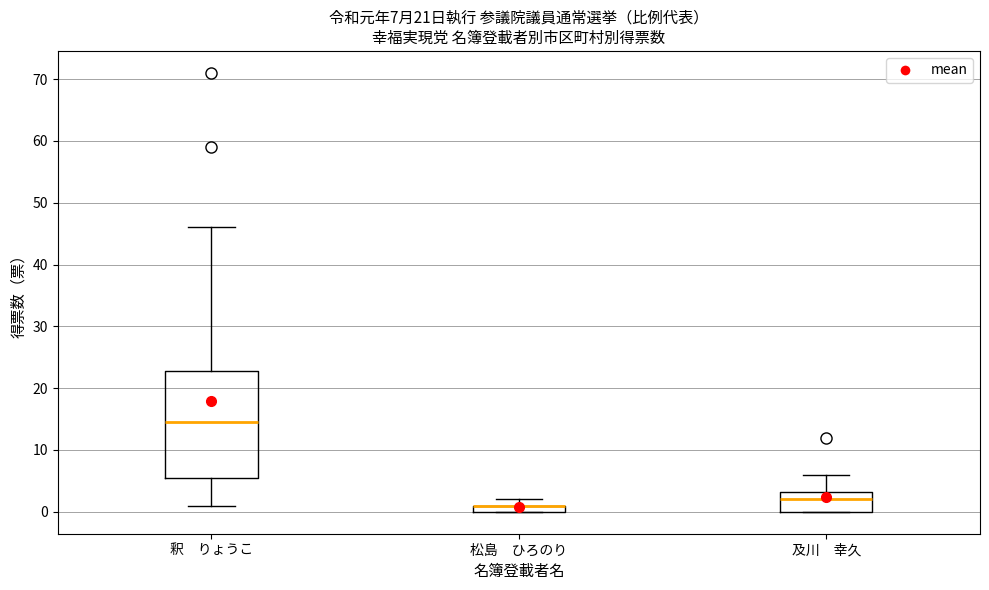

Which box is the tallest, from its lower edge to its upper edge?

釈 りょうこ